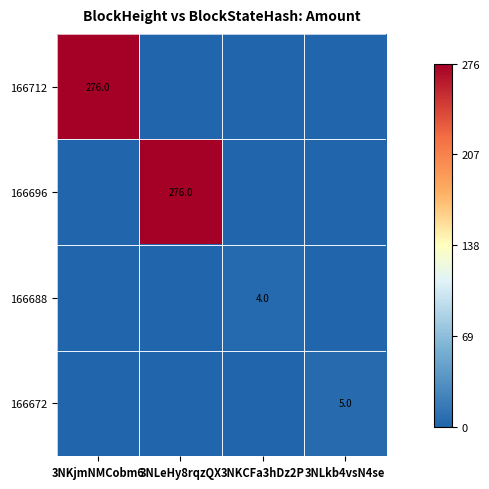

The value of 166696 at 3NLeHy8rqzQX is 457.0. True or false?

False